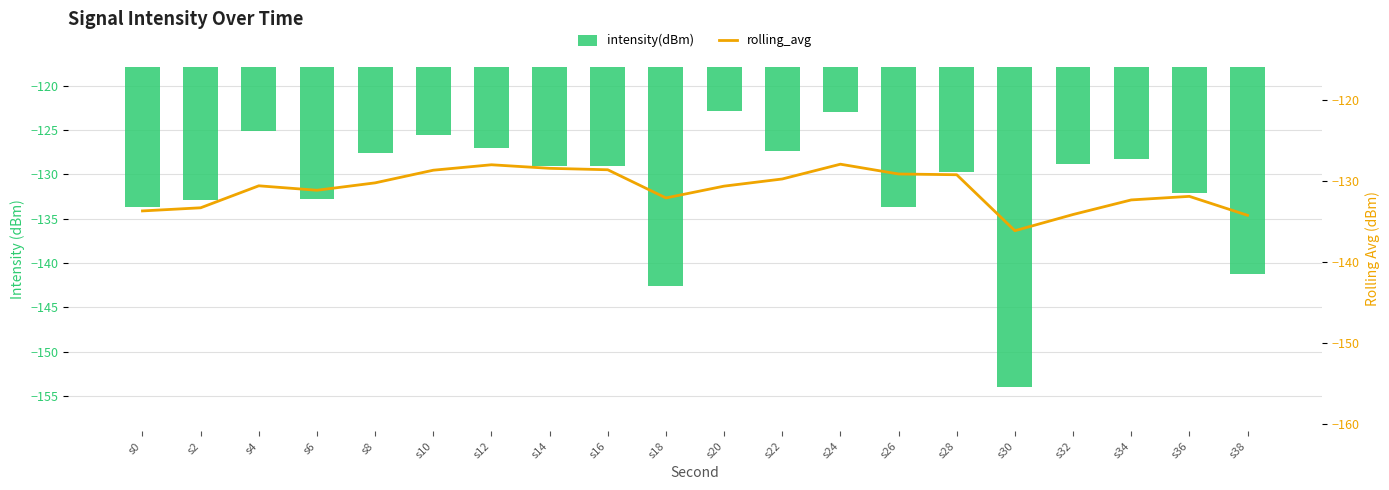

At s20, list the series in order from largest to smallest.

intensity(dBm), rolling_avg